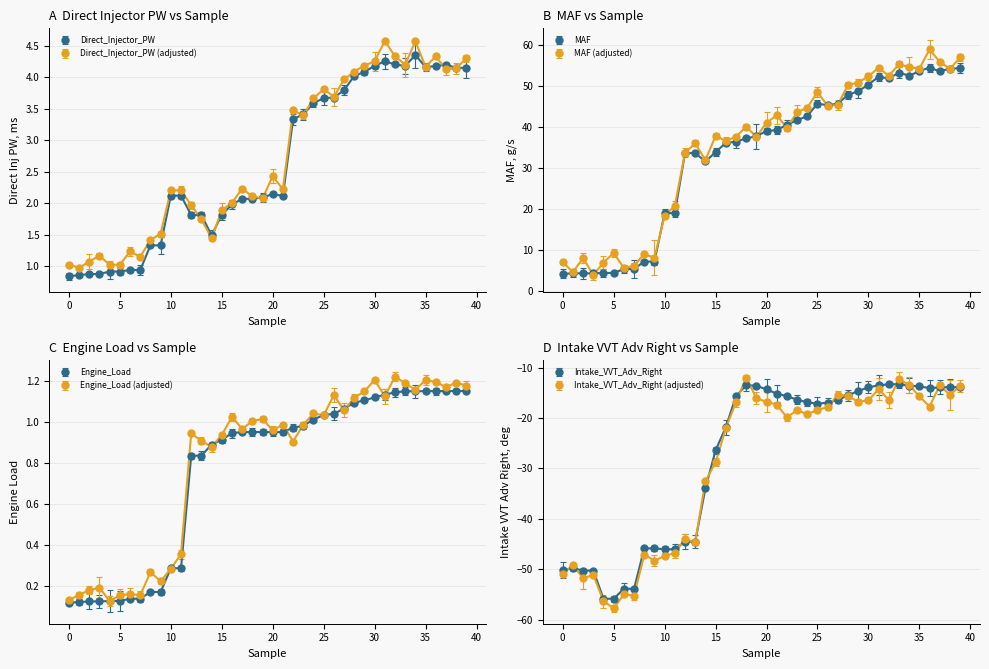

What is the value of the Intake_VVT_Adv_Right point at the 13th from the left?

-44.5